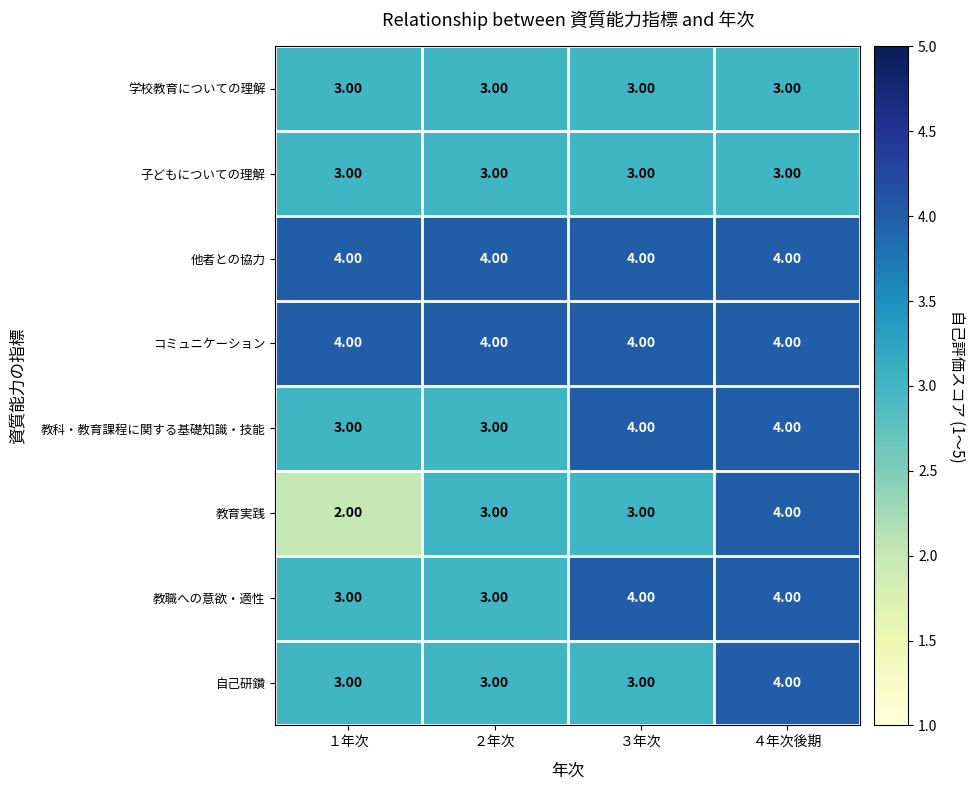

Is the value of 教科・教育課程に関する基礎知識・技能 at ３年次 greater than the value of 自己研鑽 at ３年次?

Yes